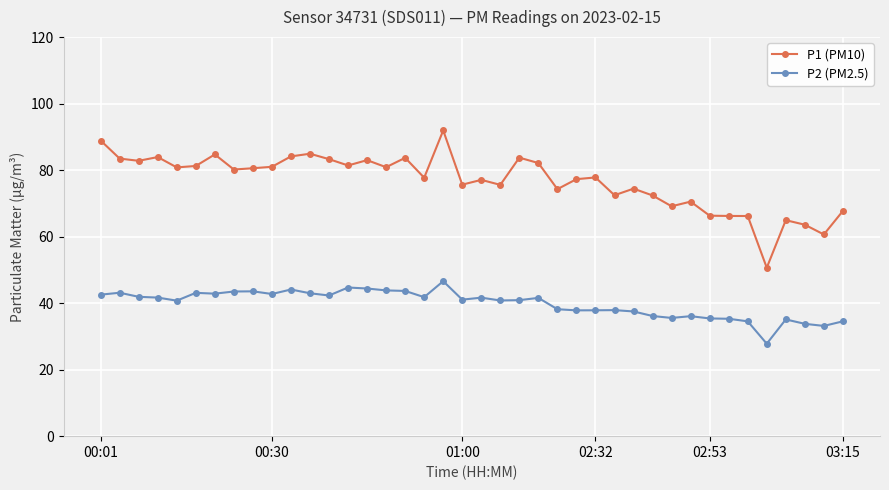

True or false: P2 (PM2.5) and P1 (PM10) cross at least once.

False